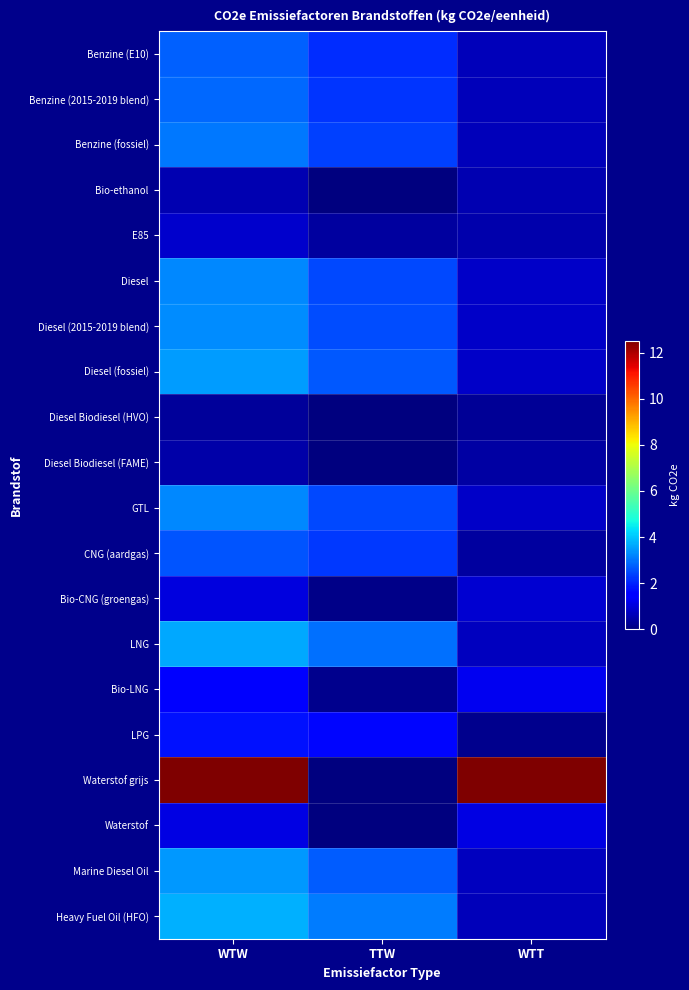

Between TTW and WTW, which is larger?

WTW